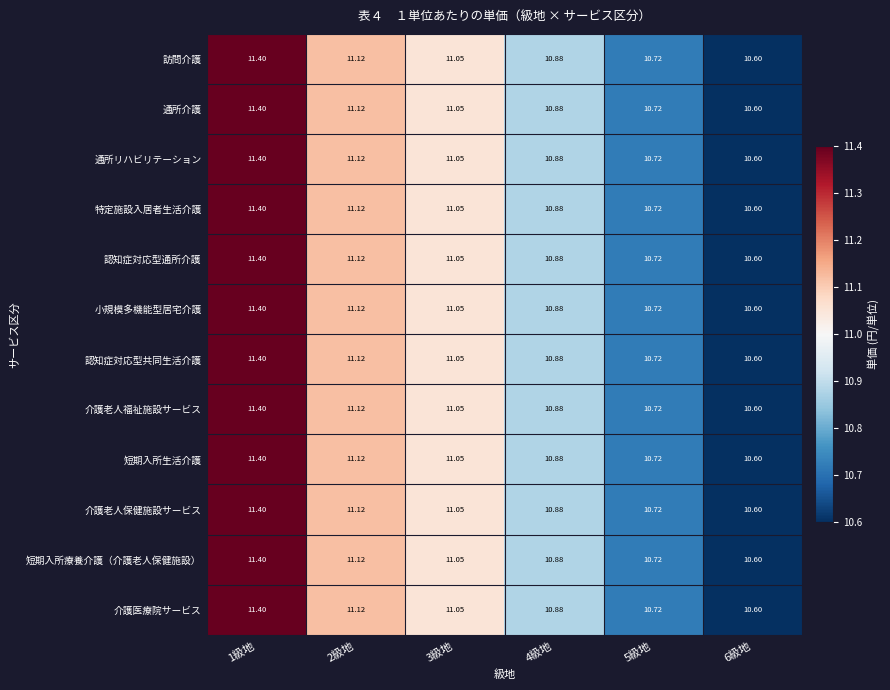

At which category does the chart reach its peak across all series?

1級地